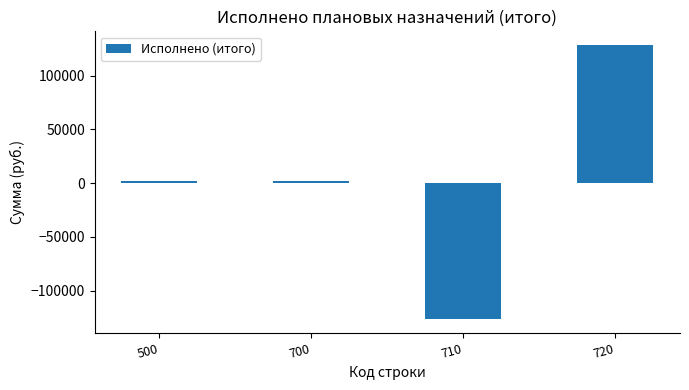

Which label corresponds to the largest value in the chart?

720